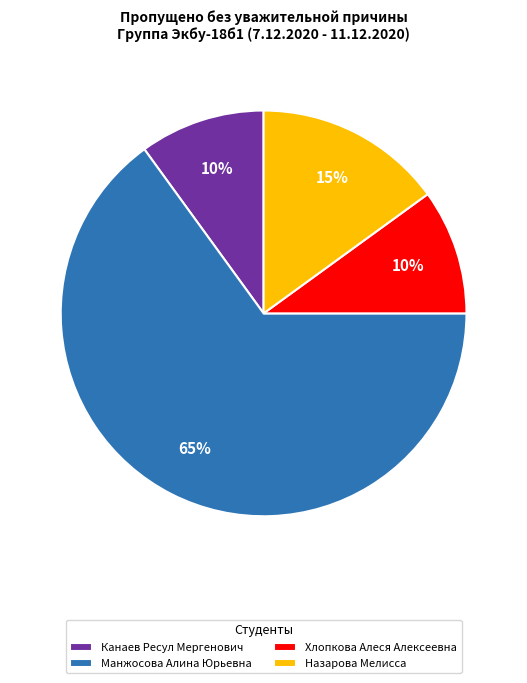

Which slice represents more than half of the pie?

Манжосова Алина Юрьевна